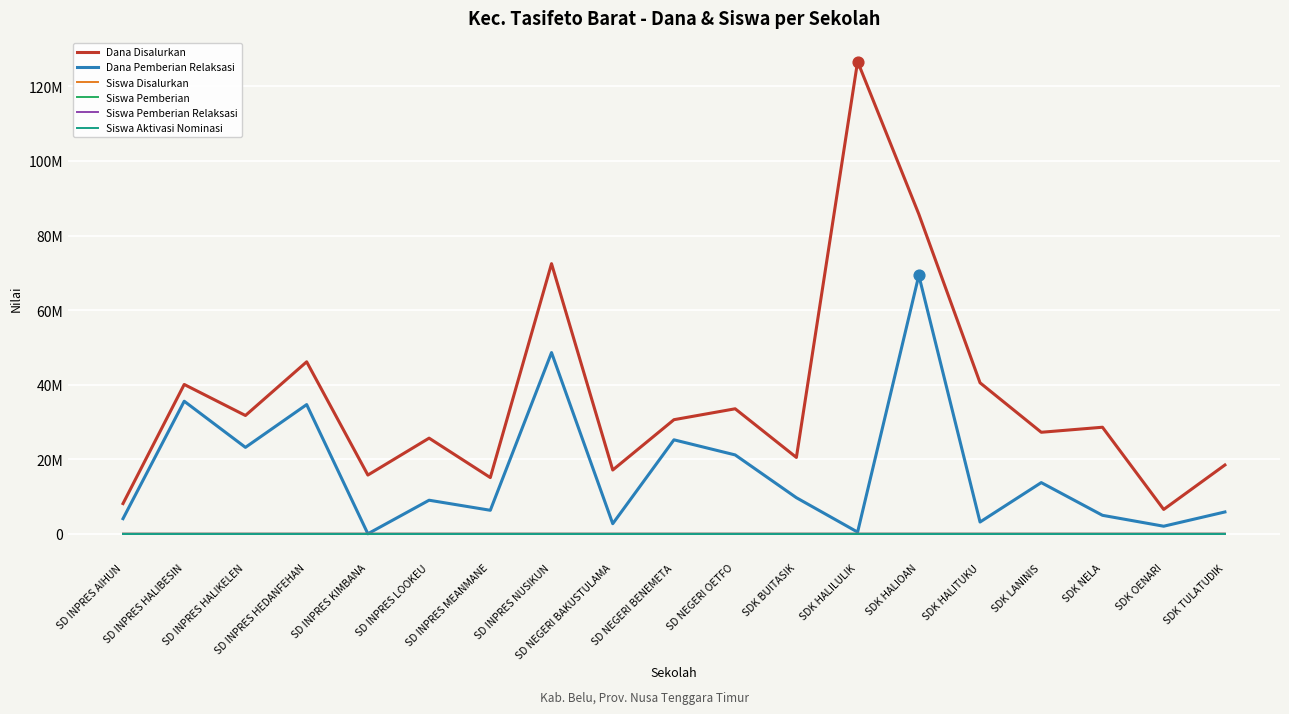

Is the value of Siswa Pemberian Relaksasi at SD INPRES KIMBANA greater than the value of Siswa Aktivasi Nominasi at SD INPRES HEDANFEHAN?

No